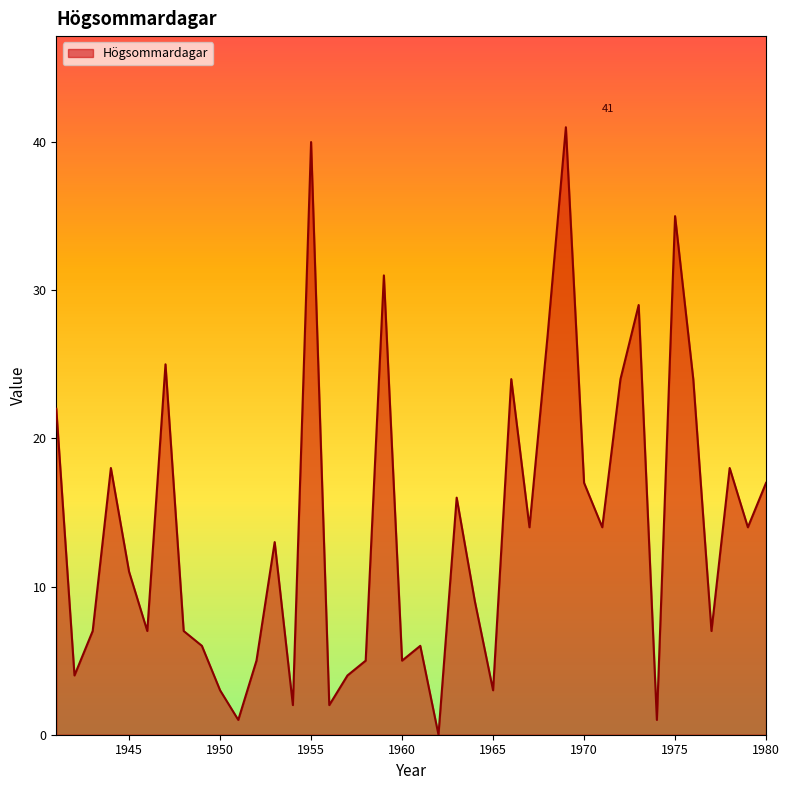

How many values are above zero?

39